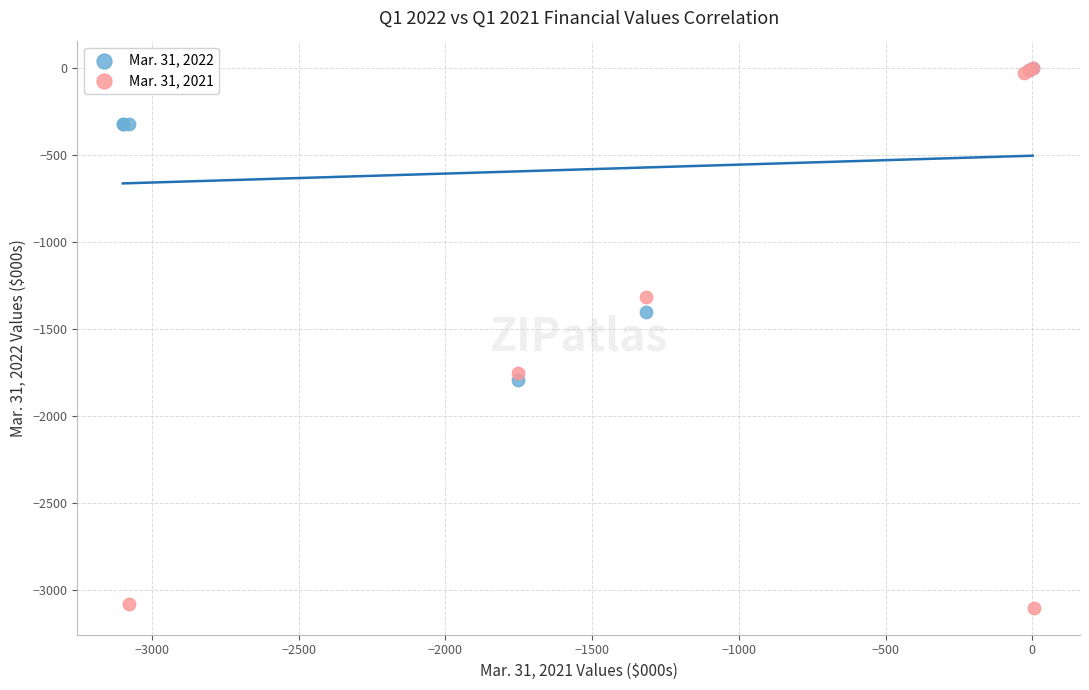

Which series reaches the minimum Y coordinate?

Mar. 31, 2021